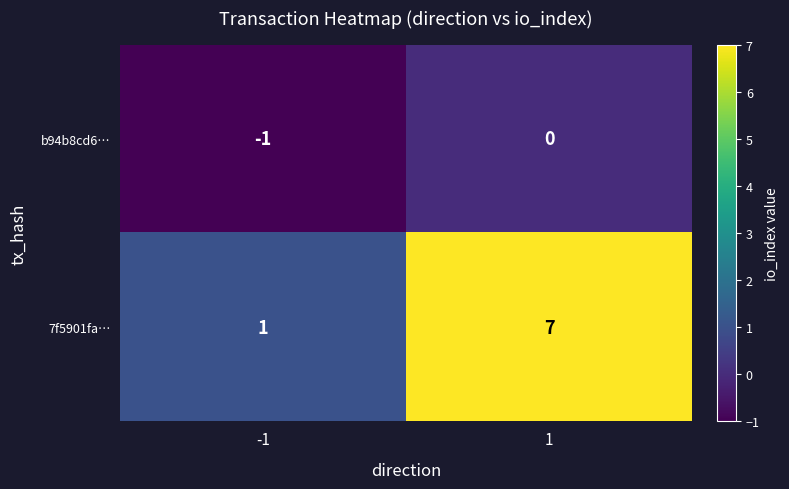

True or false: 7f5901fa… has a value of 7 at 1.

True